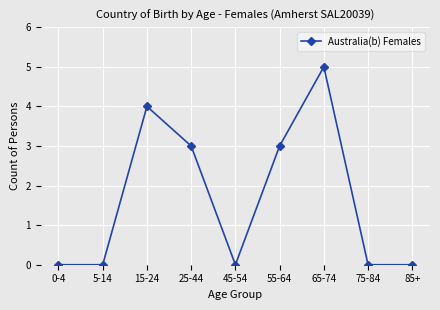

True or false: the data shows 0 at 45-54.

True